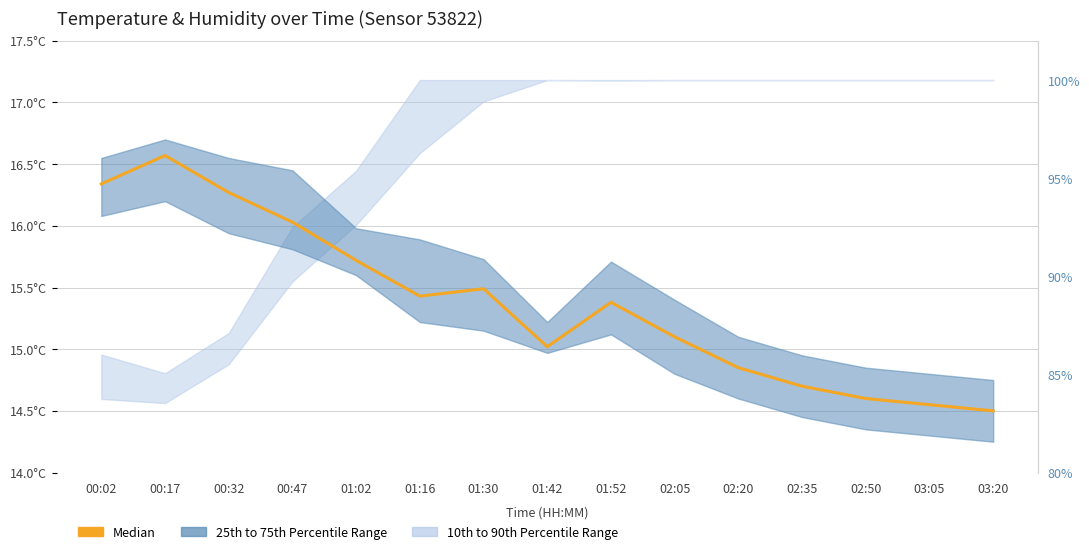

What is the sum of all values?

230.6